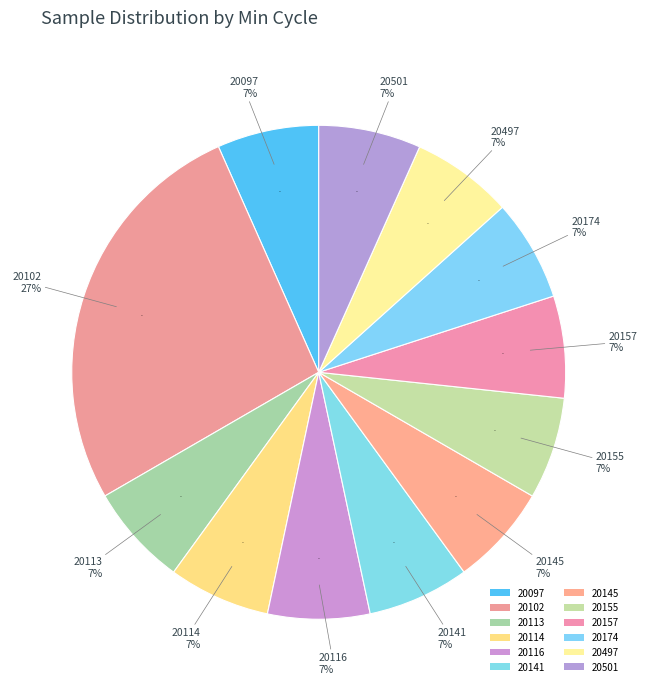

Does 20102 represent more than half of the total?

No